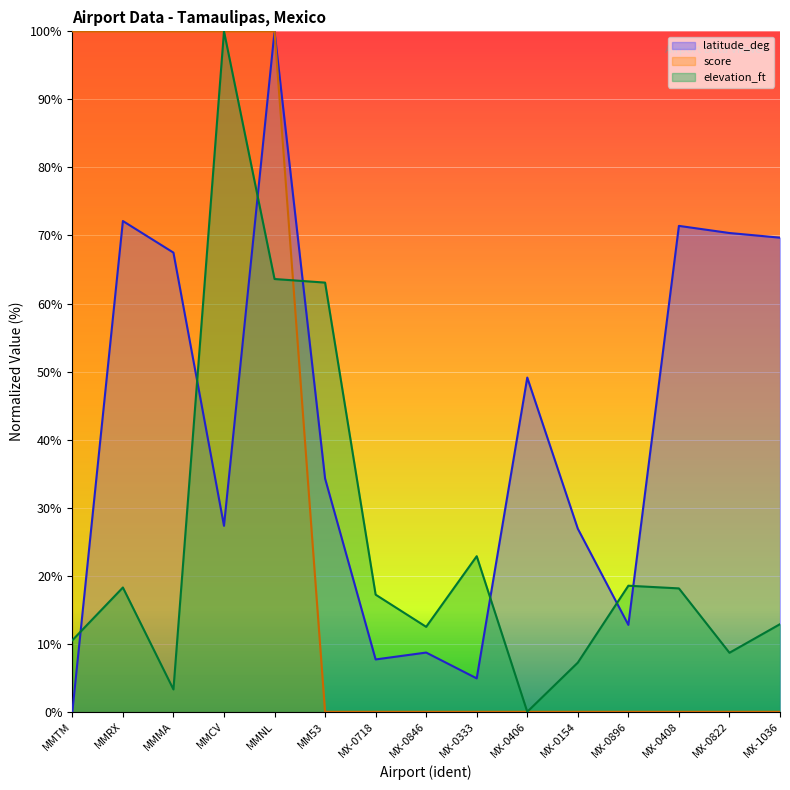

List the labels in order of score value, largest first.

MMTM, MMRX, MMMA, MMCV, MMNL, MM53, MX-0718, MX-0846, MX-0333, MX-0406, MX-0154, MX-0896, MX-0408, MX-0822, MX-1036